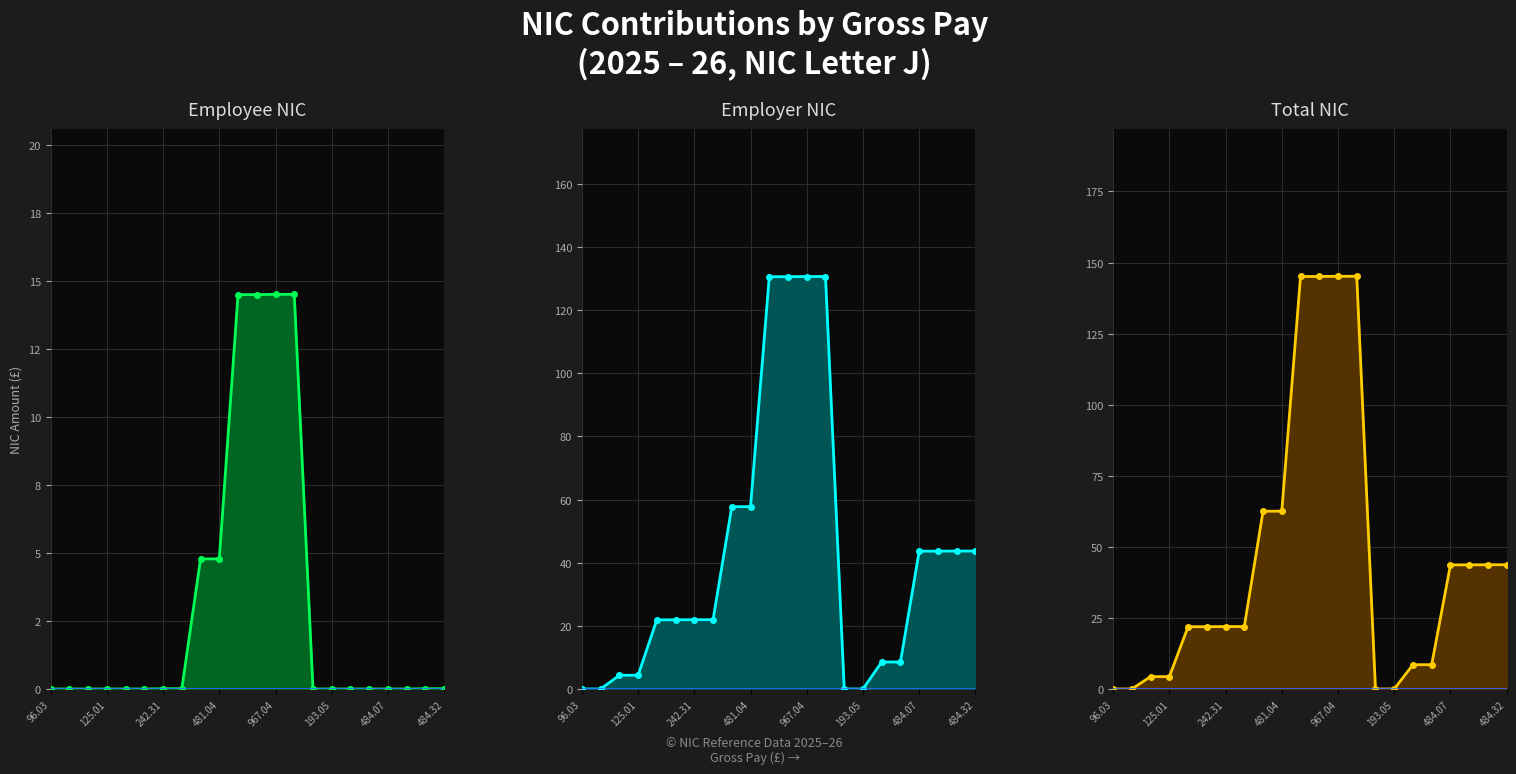

What is the approximate value of Total NIC at 17?

8.6